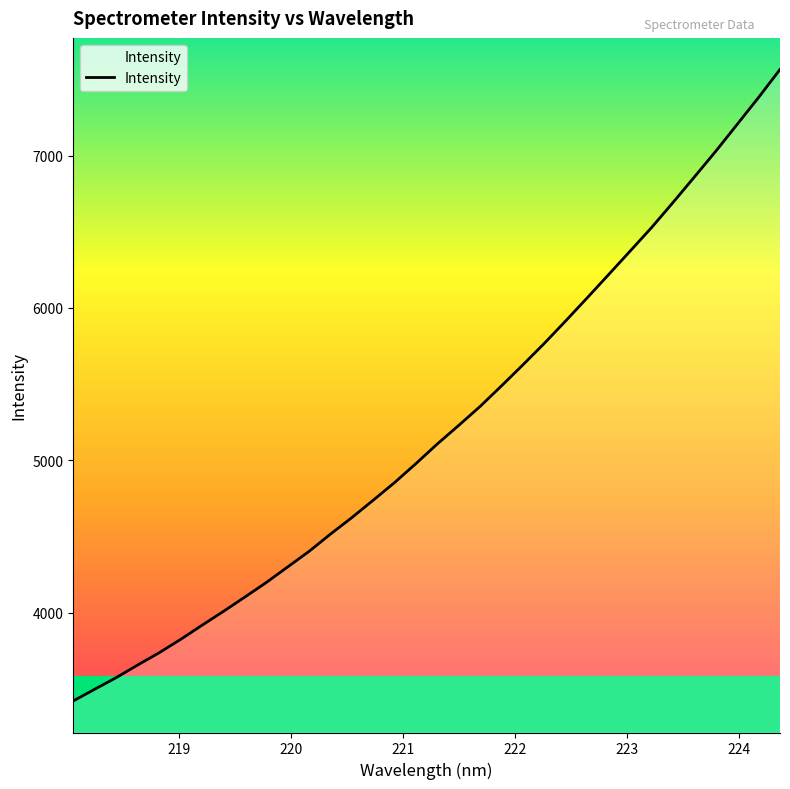

What is the maximum value shown in the chart?

7564.8